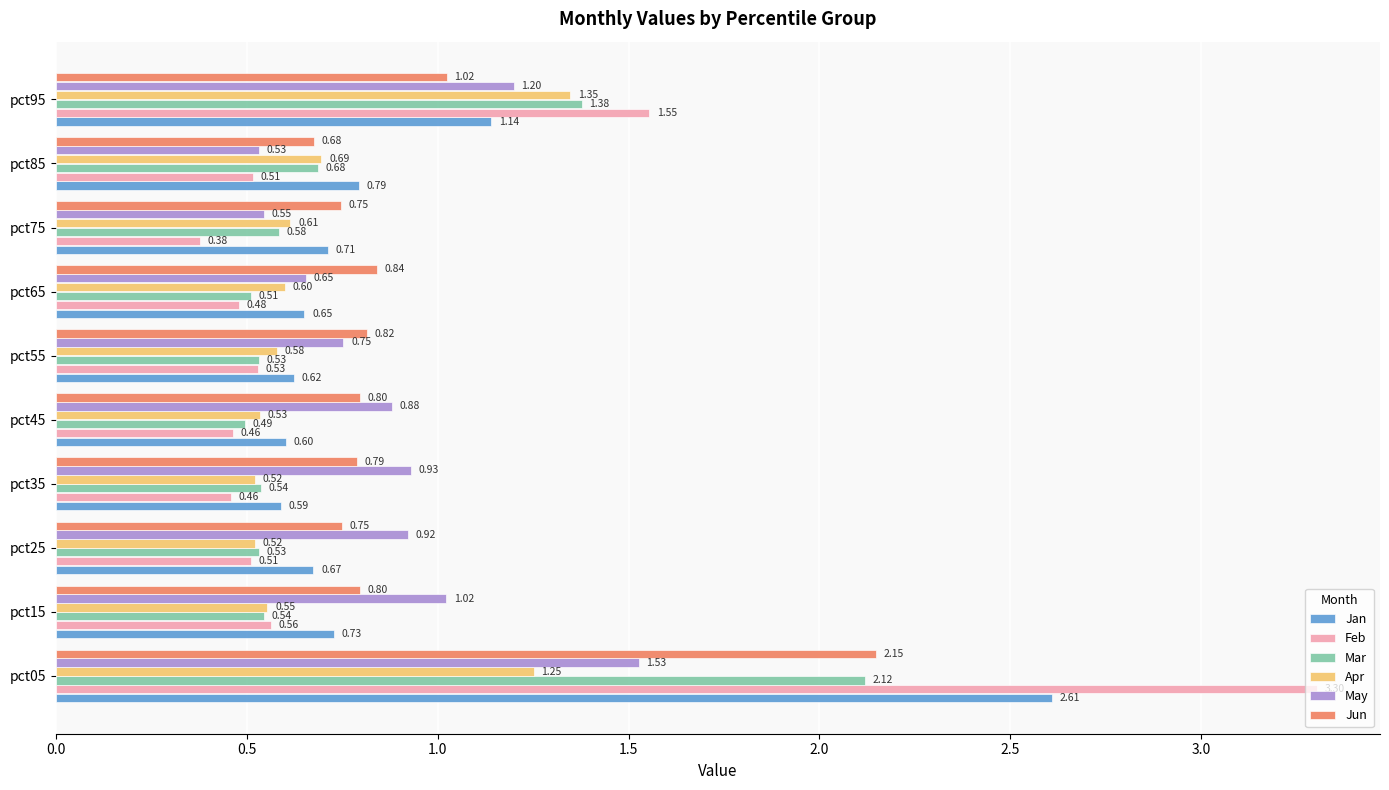

Rank the series by their maximum value, from lowest to highest.

Apr, May, Mar, Jun, Jan, Feb